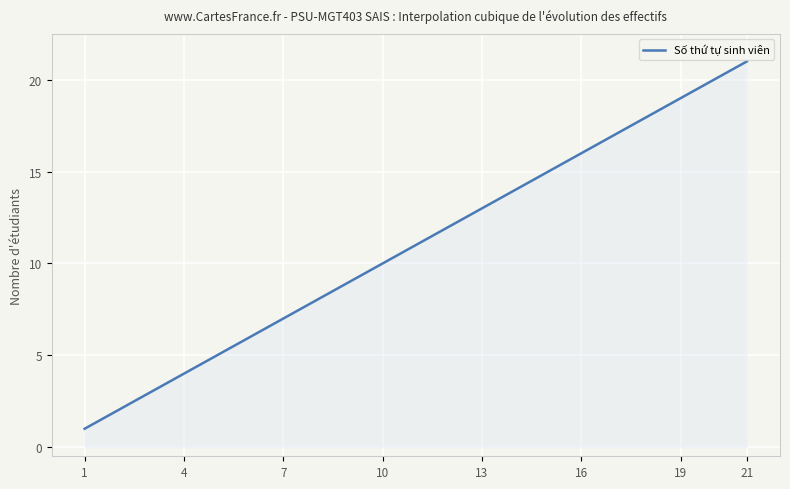

What is the difference between the maximum and minimum values?

20.0